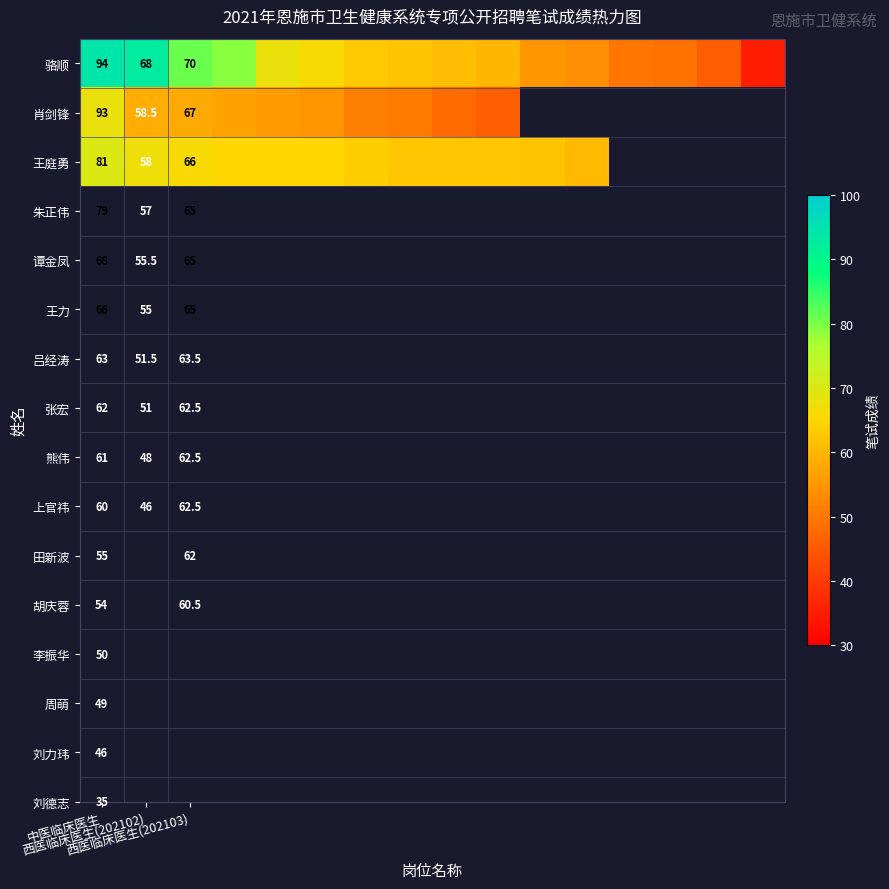

Which series has the largest total across all categories?

骆顺